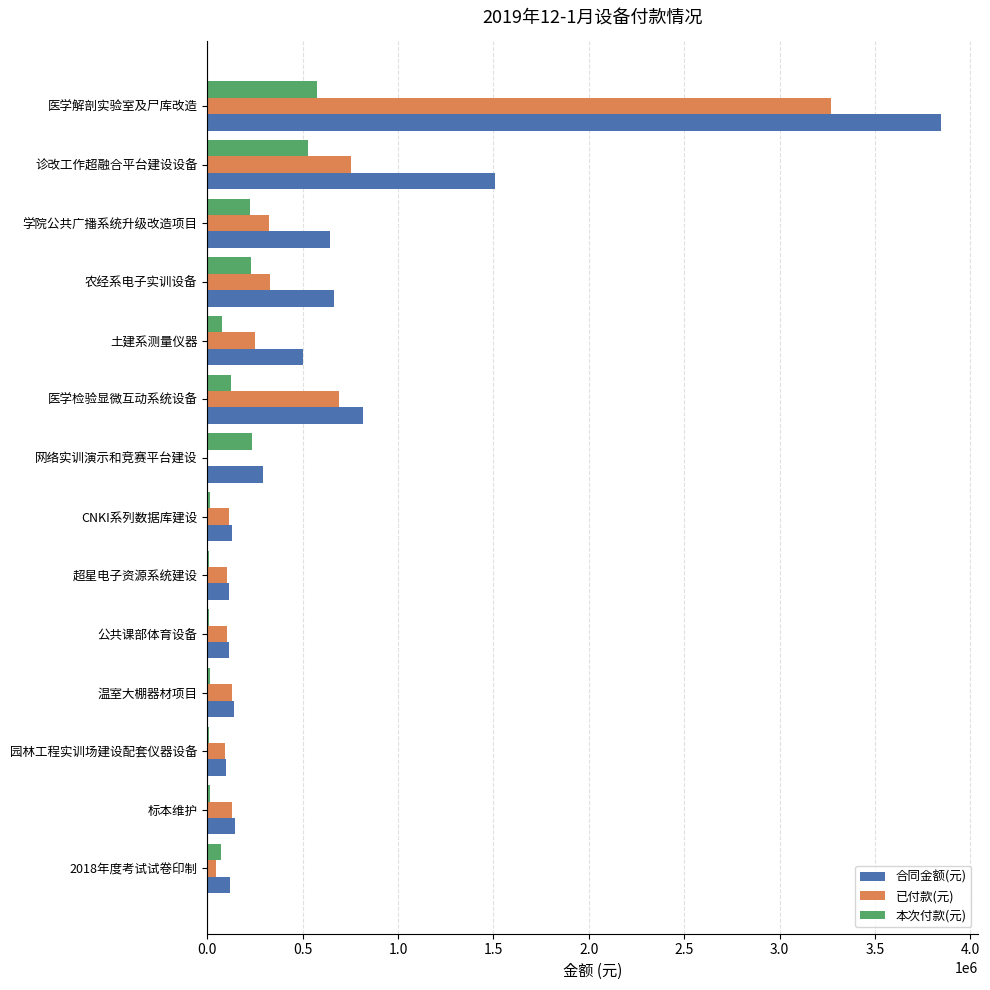

Which series changed the most between 农经系电子实训设备 and 网络实训演示和竞赛平台建设?

合同金额(元)